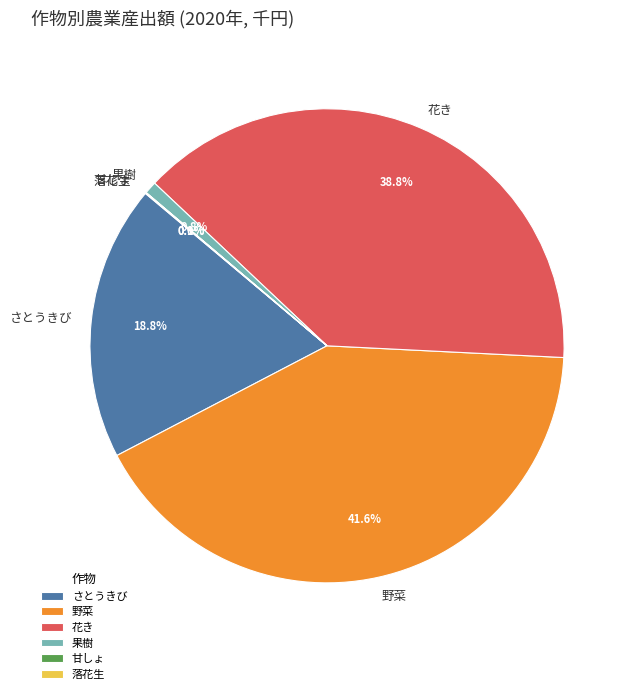

What is the ratio of the value at 花き to the value at さとうきび?

2.1